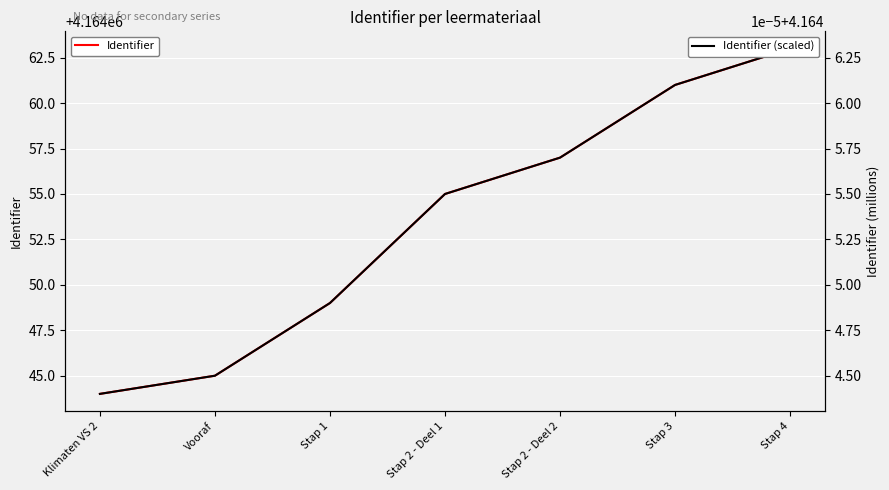

How many data points in Identifier are above 4164055?

3